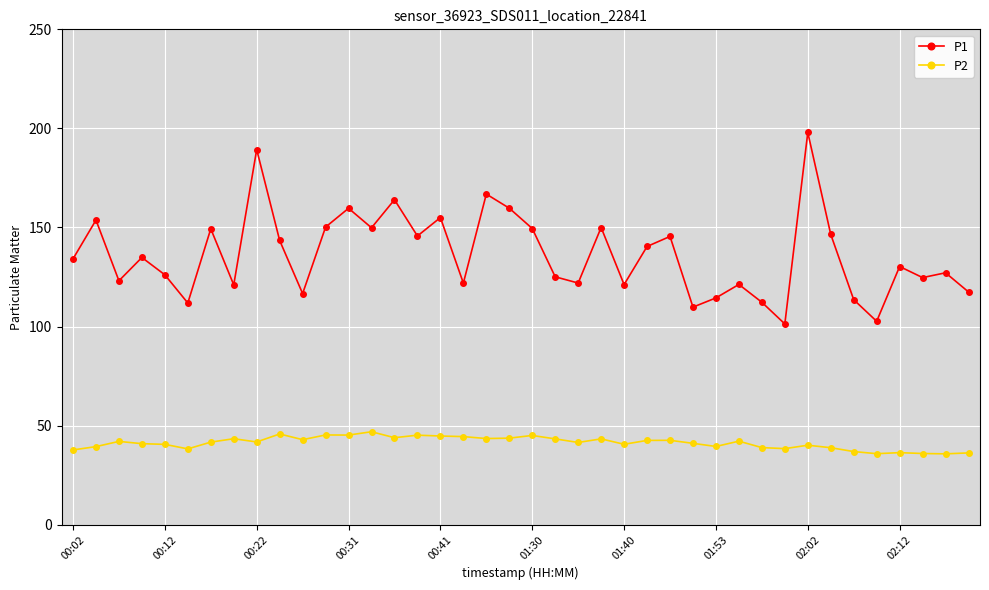

What is the value of the P2 point at the 3rd from the left?

42.0